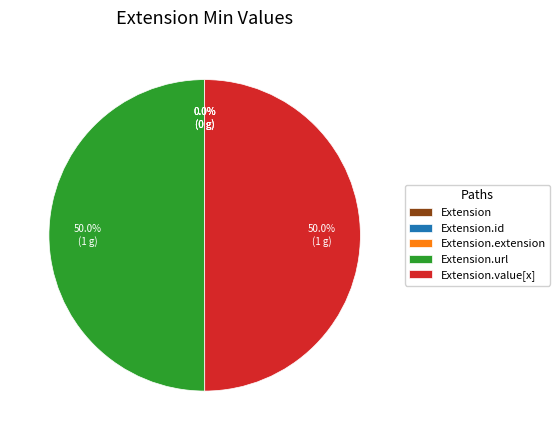

Is the sum of Extension.id and Extension.extension greater than half?

No